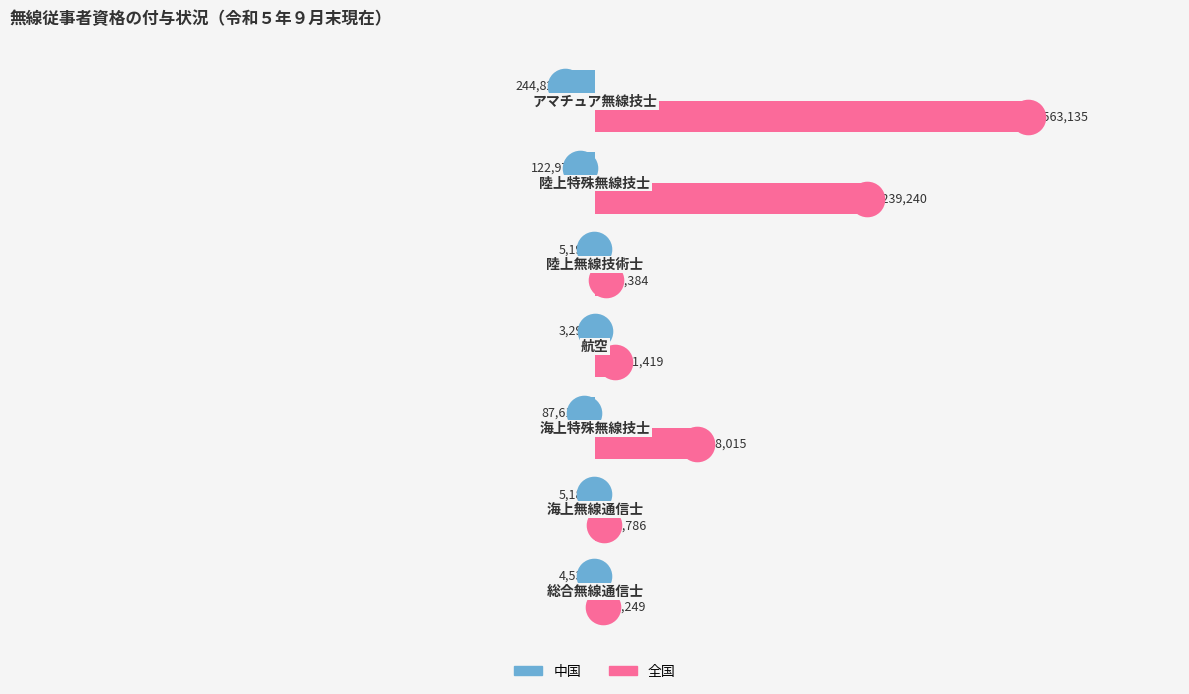

What are all the series names shown in the legend?

中国, 全国